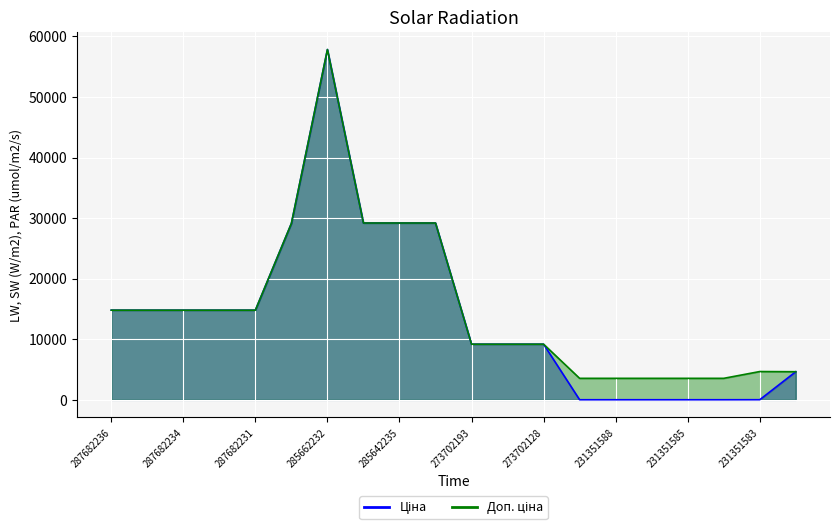

What is the sum of all Ціна values?

280814.6